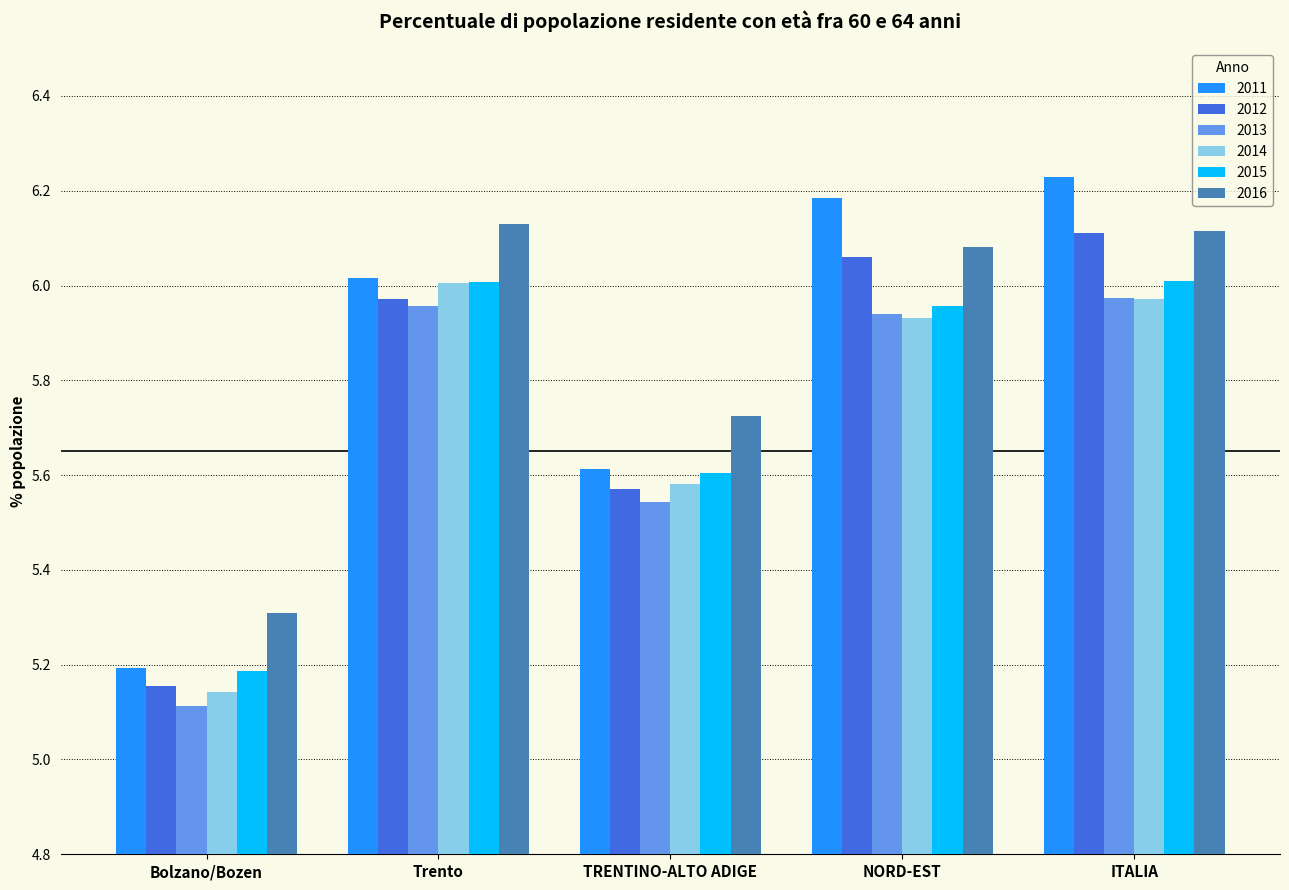

At which label is 2016 closest to 5?

Bolzano/Bozen